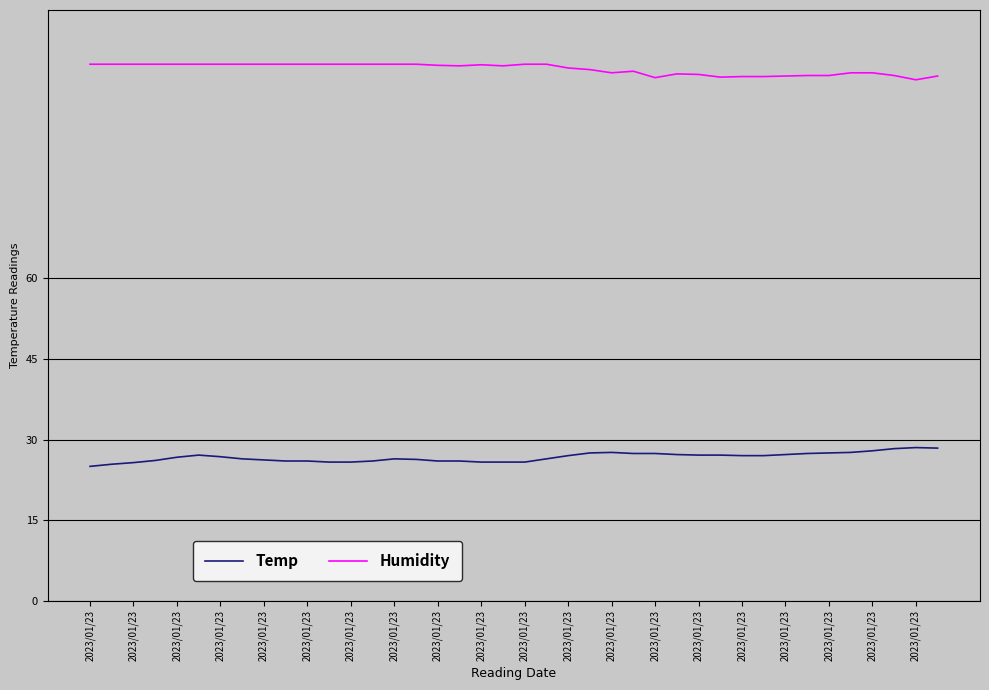

What is the maximum value for Temp?

28.5